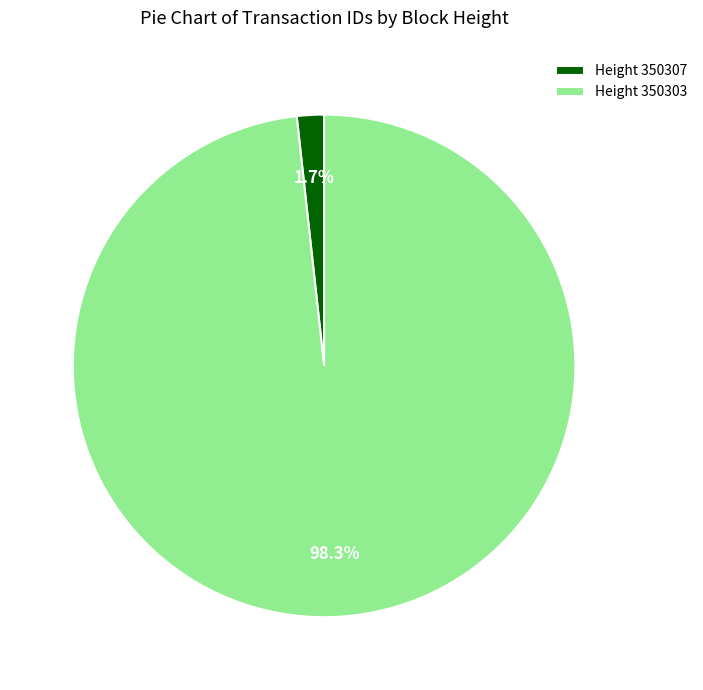

Which slice is the smallest?

Height 350307